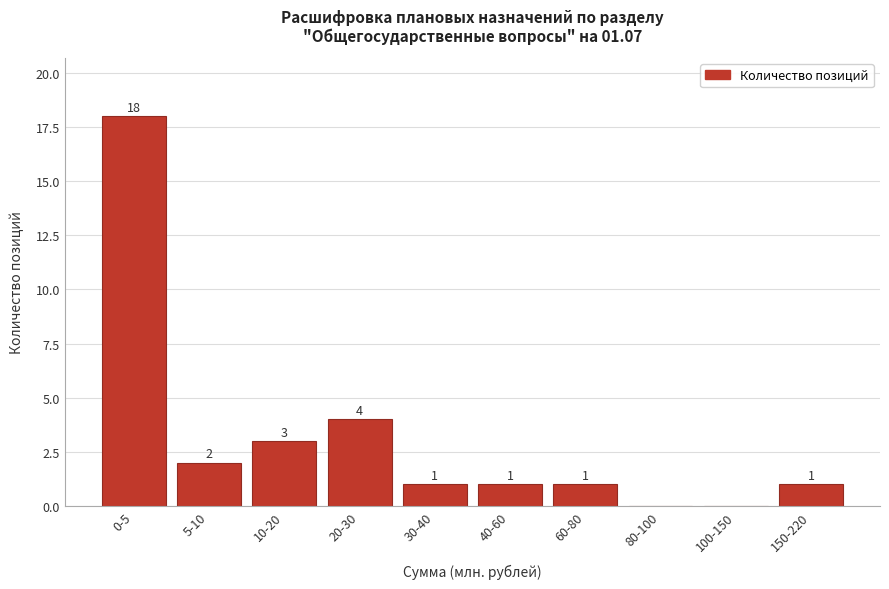

Reading left to right, extract all data points from this chart.

0-5=18	5-10=2	10-20=3	20-30=4	30-40=1	40-60=1	60-80=1	80-100=0	100-150=0	150-220=1